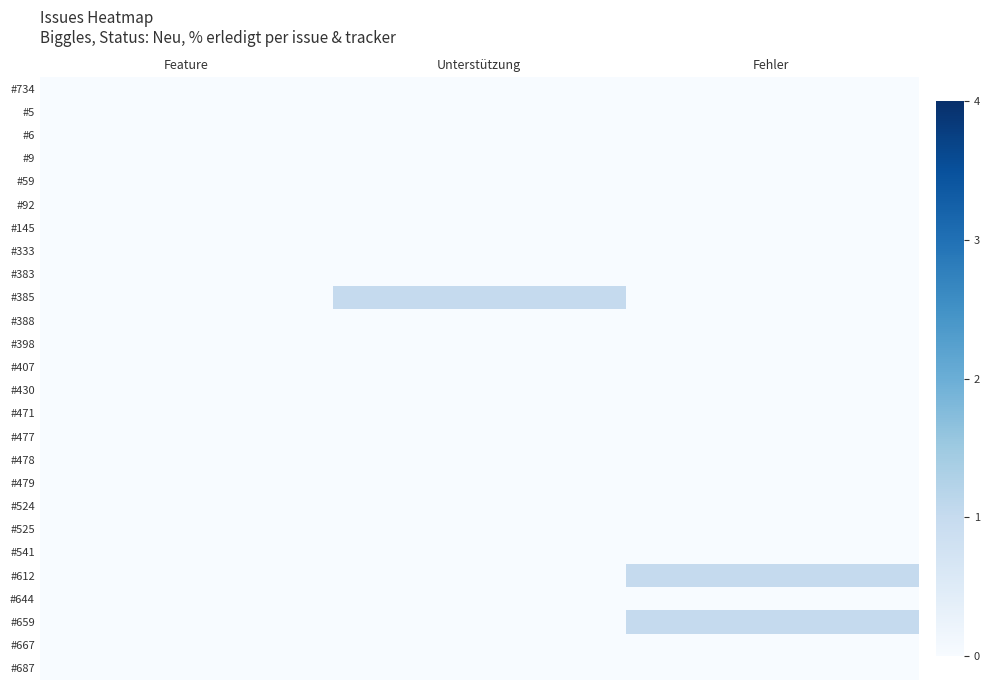

How many data points does each series have?

3